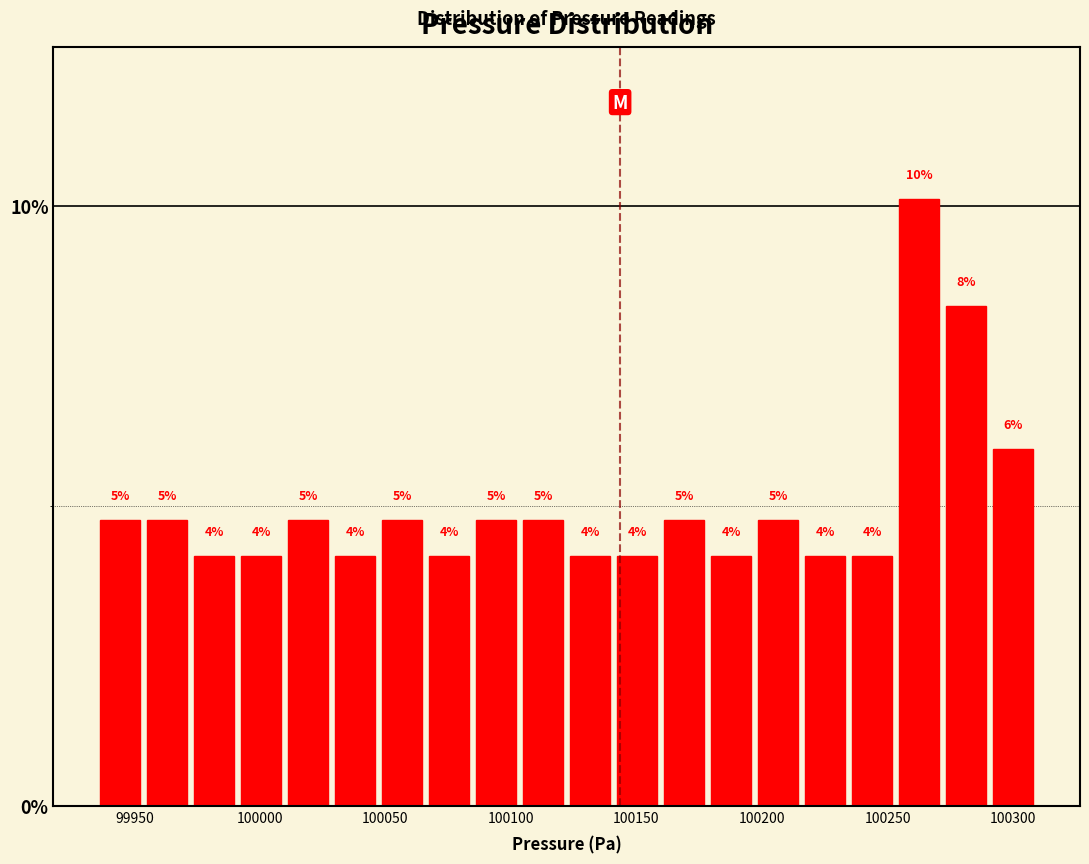

Read against the x-axis, roughly where is the centre of the tallest bar?

100265